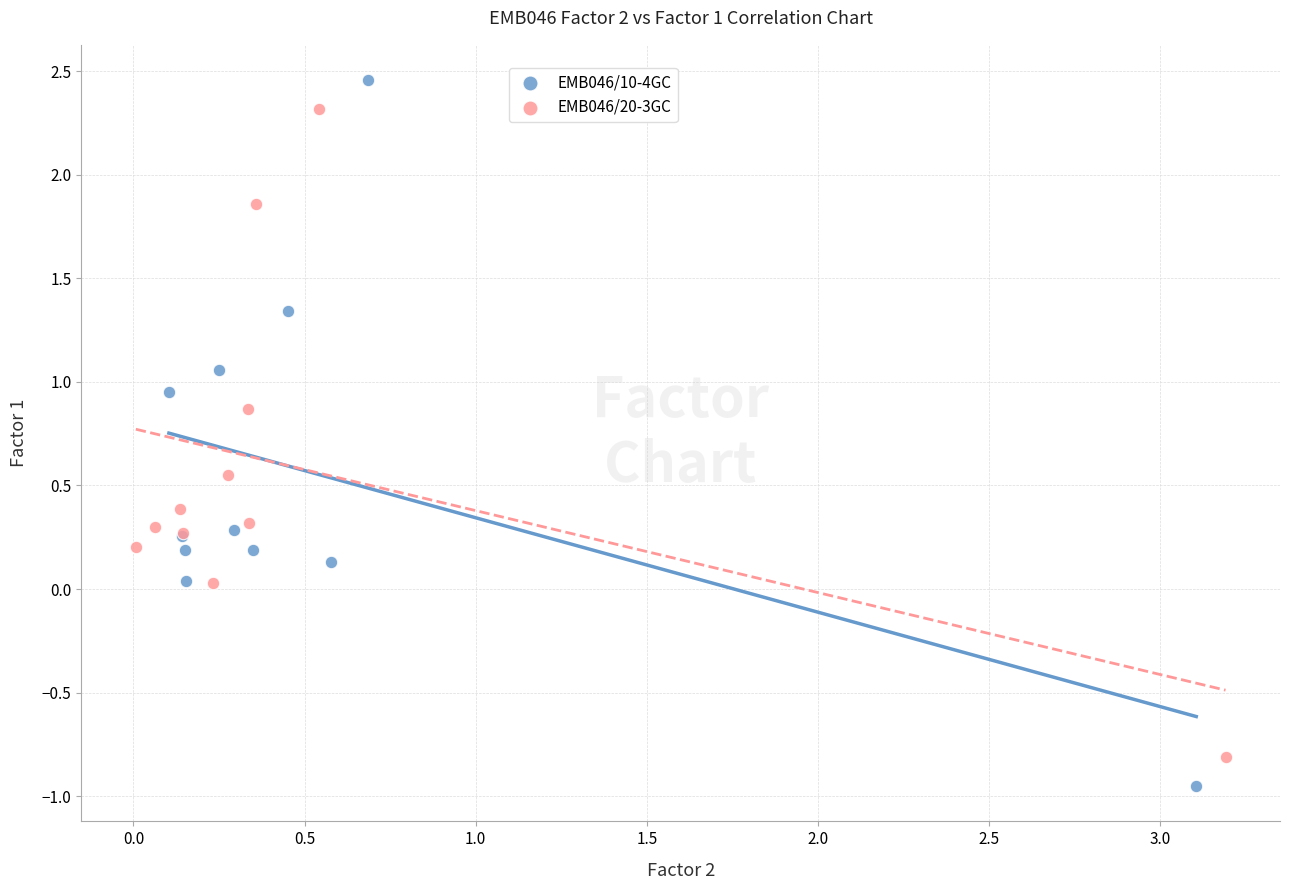

Which series contains the lowest Y value?

EMB046/10-4GC